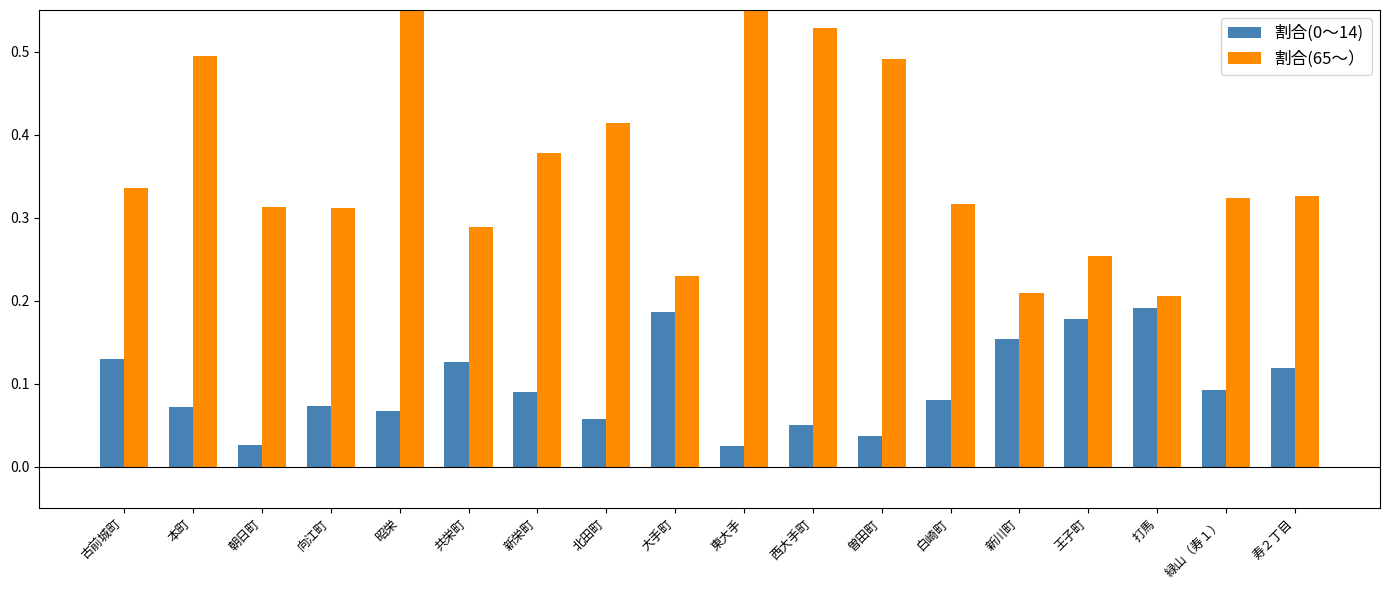

The 割合(65～） series shows 0.3 at 古前城町. True or false?

True